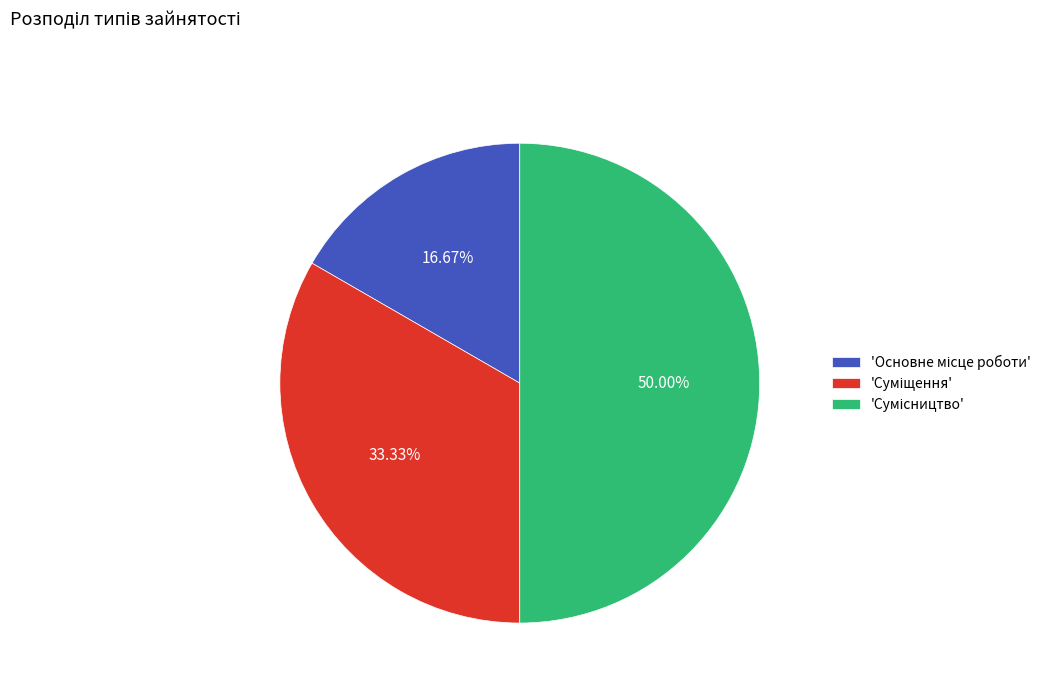

How many slices are in this pie chart?

3